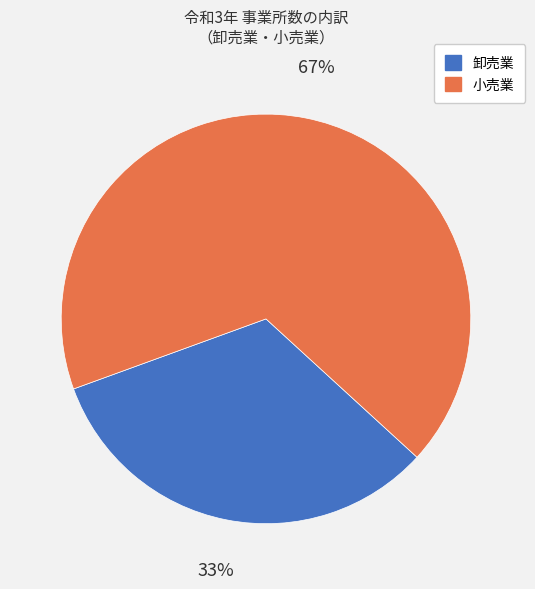

Do 卸売業 and 小売業 together represent more than half of the pie?

Yes